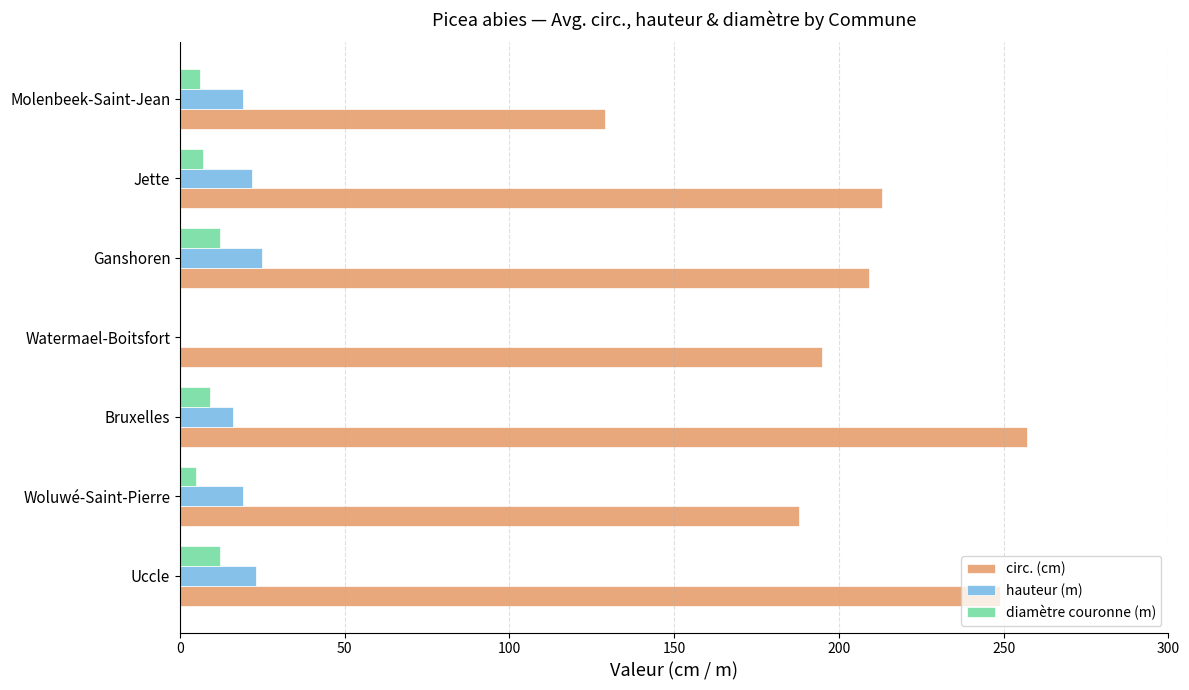

How many series are shown in this chart?

3